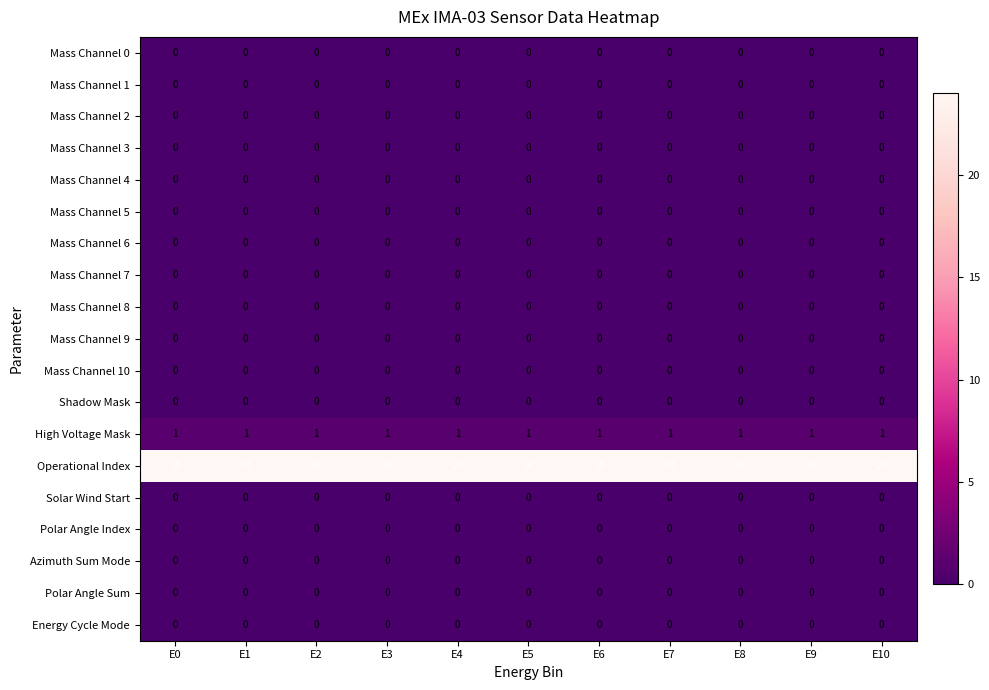

How many distinct data groups are displayed?

19